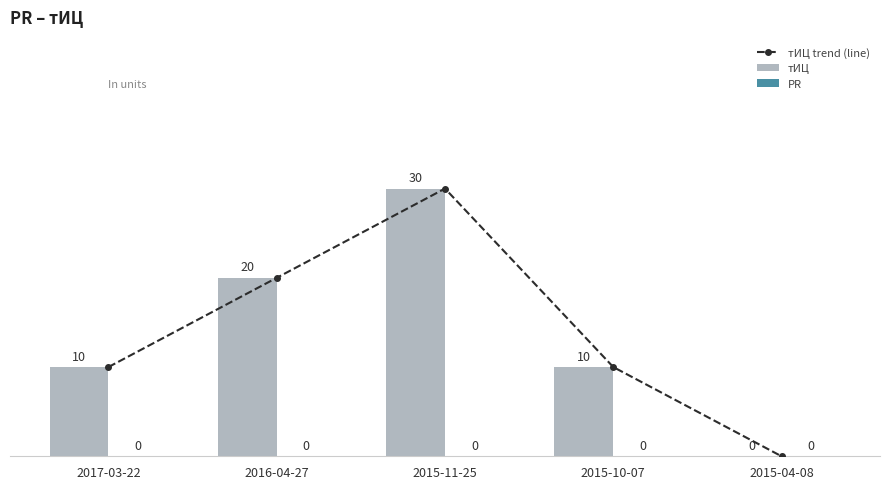

True or false: тИЦ has a value of 10 at 2015-10-07.

True